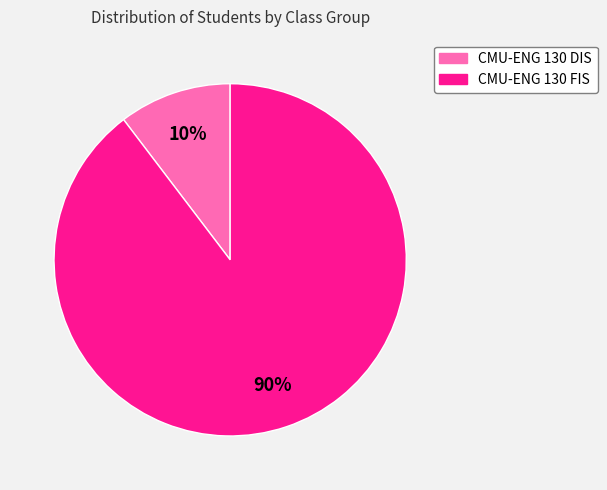

Combined, do CMU-ENG 130 FIS and CMU-ENG 130 DIS account for over 50%?

Yes